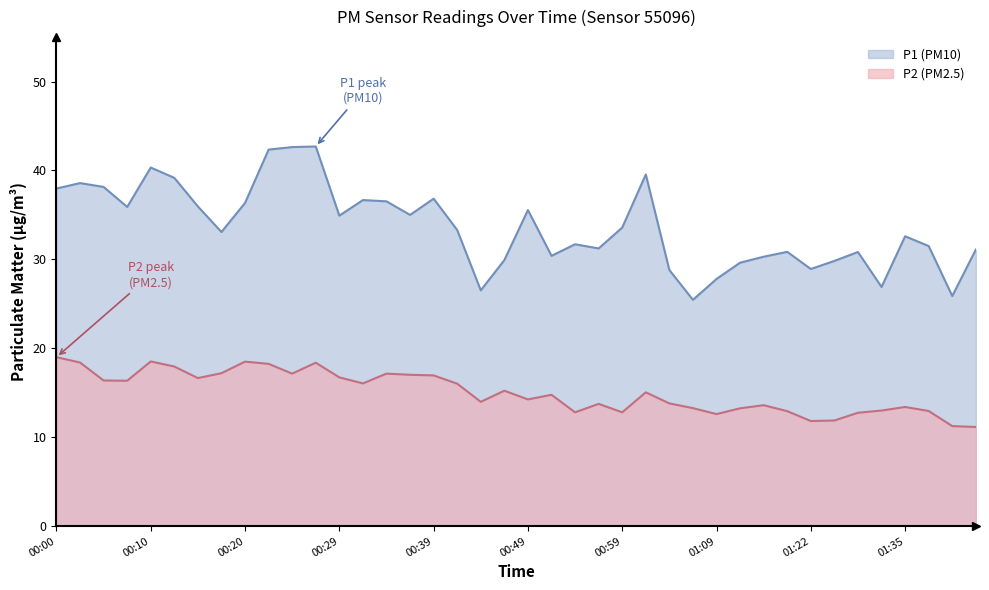

What are all the series names shown in the legend?

P1 (PM10), P2 (PM2.5)